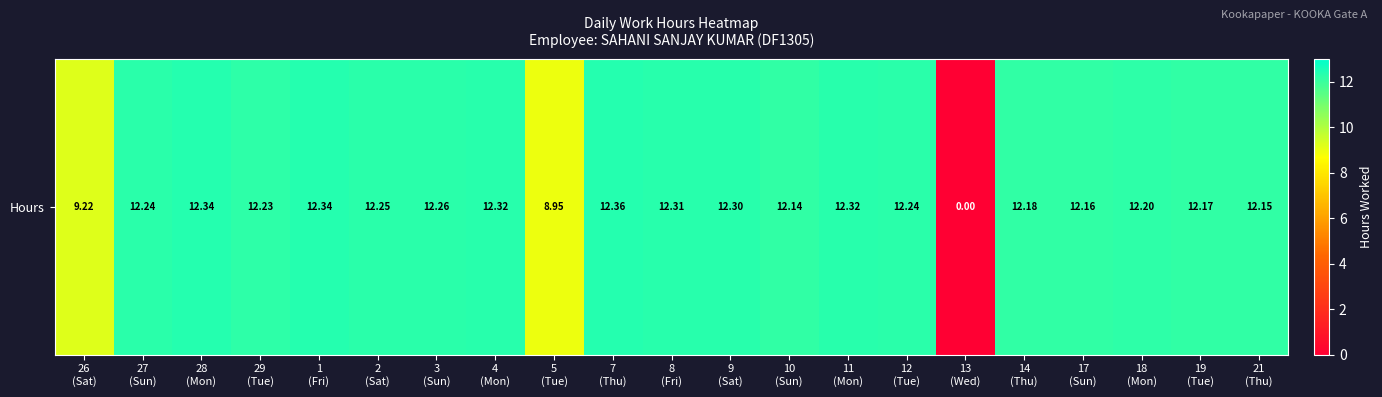

Reading left to right, what are all the values shown in this chart?

26
(Sat)=9.2	27
(Sun)=12.2	28
(Mon)=12.3	29
(Tue)=12.2	1
(Fri)=12.3	2
(Sat)=12.2	3
(Sun)=12.3	4
(Mon)=12.3	5
(Tue)=8.9	7
(Thu)=12.4	8
(Fri)=12.3	9
(Sat)=12.3	10
(Sun)=12.1	11
(Mon)=12.3	12
(Tue)=12.2	13
(Wed)=0.0	14
(Thu)=12.2	17
(Sun)=12.2	18
(Mon)=12.2	19
(Tue)=12.2	21
(Thu)=12.2